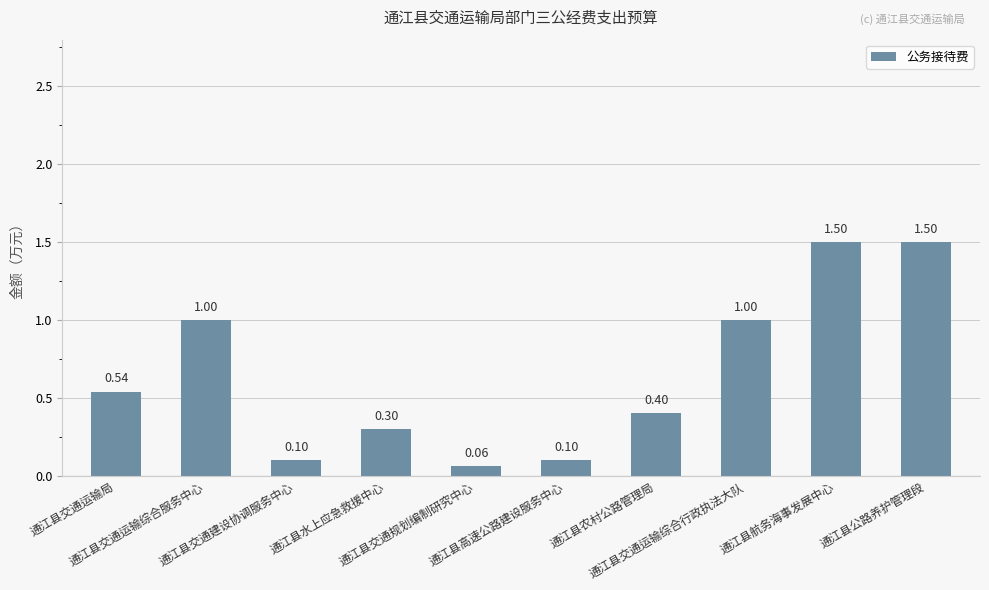

What is the difference between the values at 通江县交通运输局 and 通江县公路养护管理段?

1.0